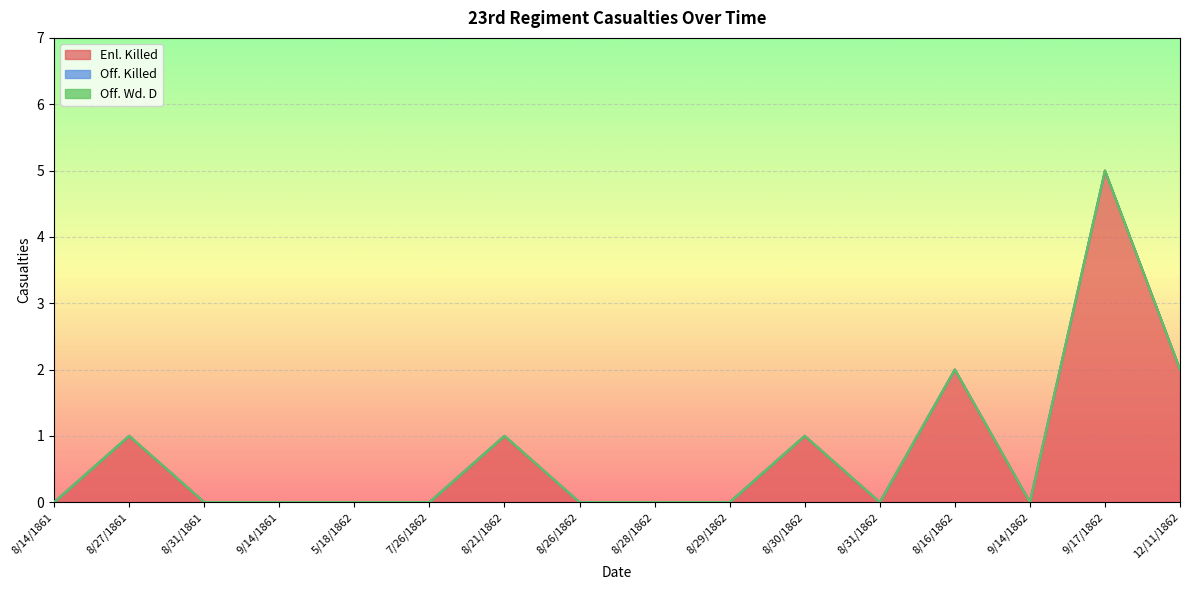

What is the greatest value displayed?

5